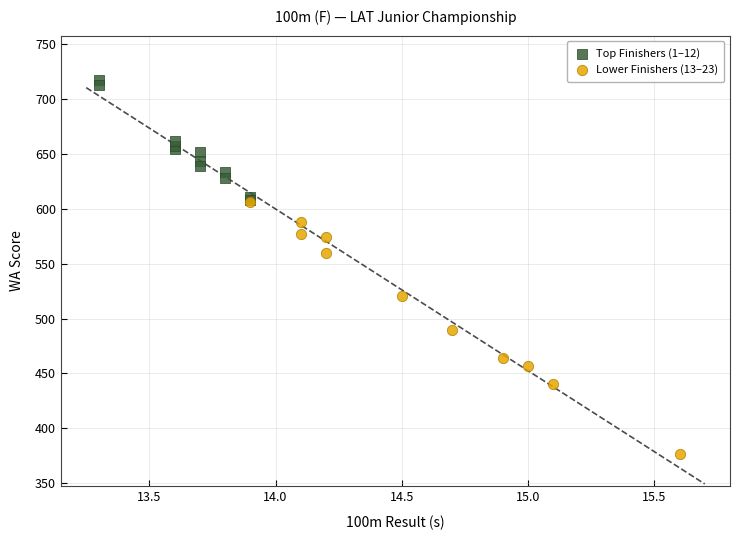

Which series contains the highest Y value?

Top Finishers (1–12)